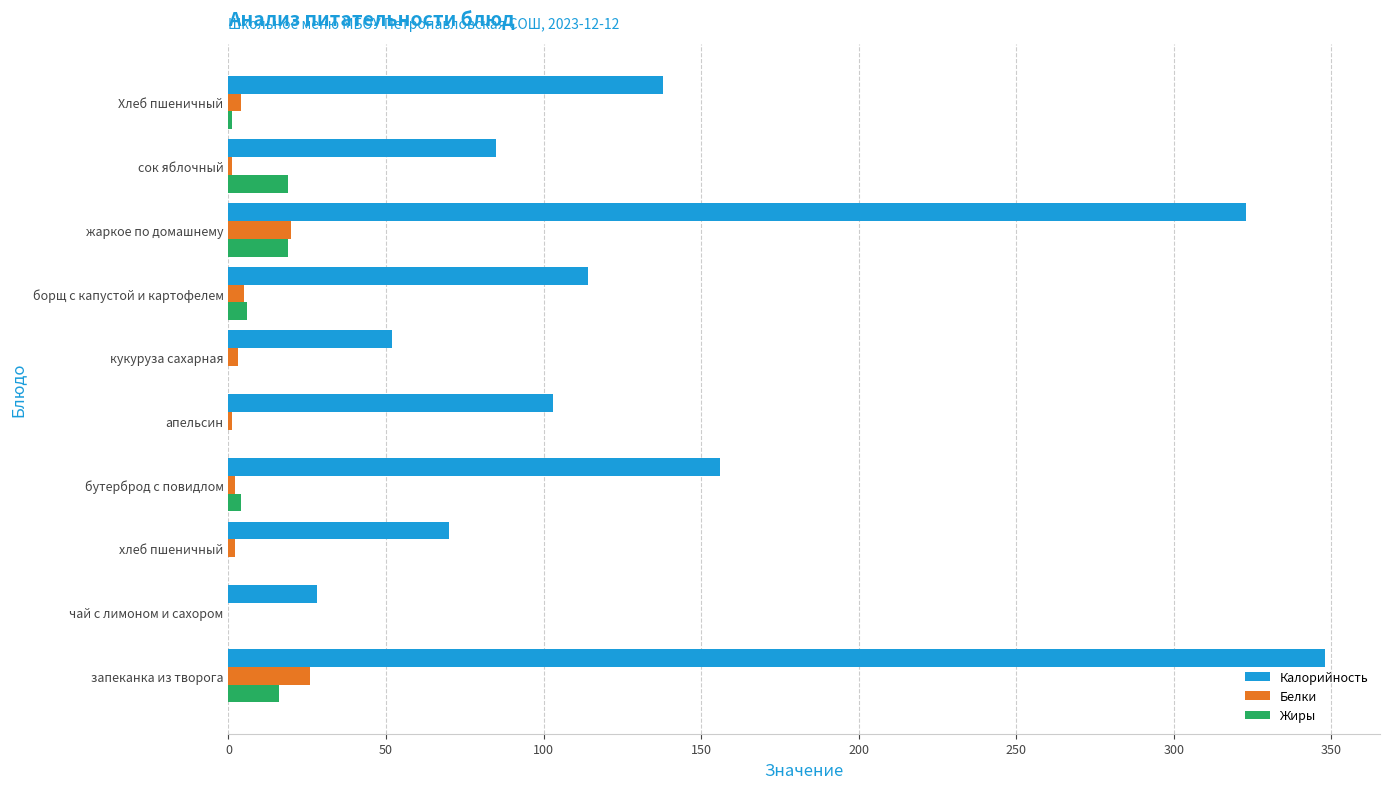

Between бутерброд с повидлом and апельсин, which series saw the biggest shift?

Калорийность